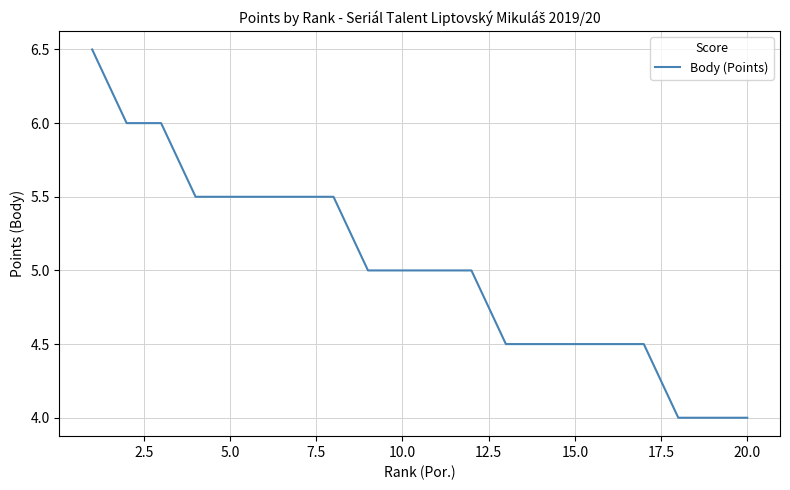

Does the chart display data point markers on the line(s)?

No